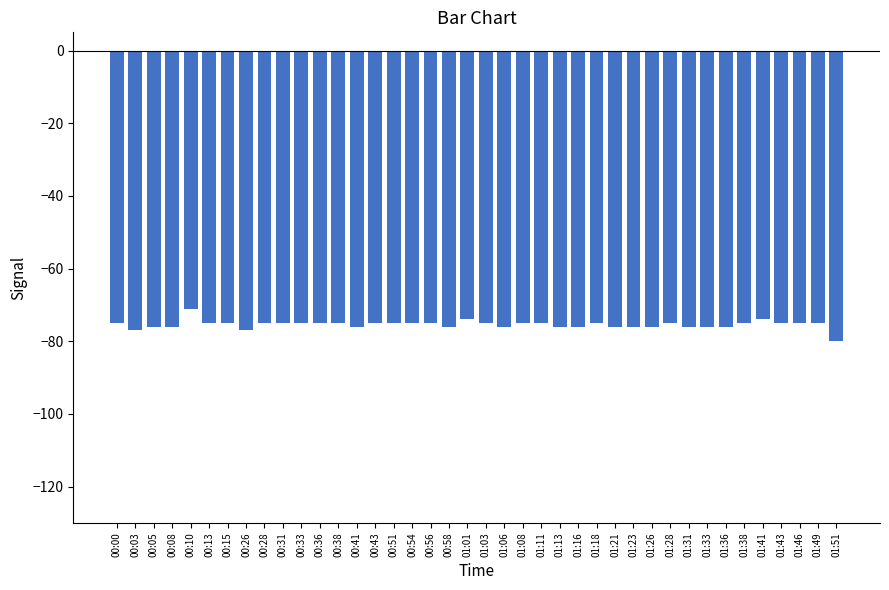

Reading left to right, what are all the values shown in this chart?

00:00=-75	00:03=-77	00:05=-76	00:08=-76	00:10=-71	00:13=-75	00:15=-75	00:26=-77	00:28=-75	00:31=-75	00:33=-75	00:36=-75	00:38=-75	00:41=-76	00:43=-75	00:51=-75	00:54=-75	00:56=-75	00:58=-76	01:01=-74	01:03=-75	01:06=-76	01:08=-75	01:11=-75	01:13=-76	01:16=-76	01:18=-75	01:21=-76	01:23=-76	01:26=-76	01:28=-75	01:31=-76	01:33=-76	01:36=-76	01:38=-75	01:41=-74	01:43=-75	01:46=-75	01:49=-75	01:51=-80